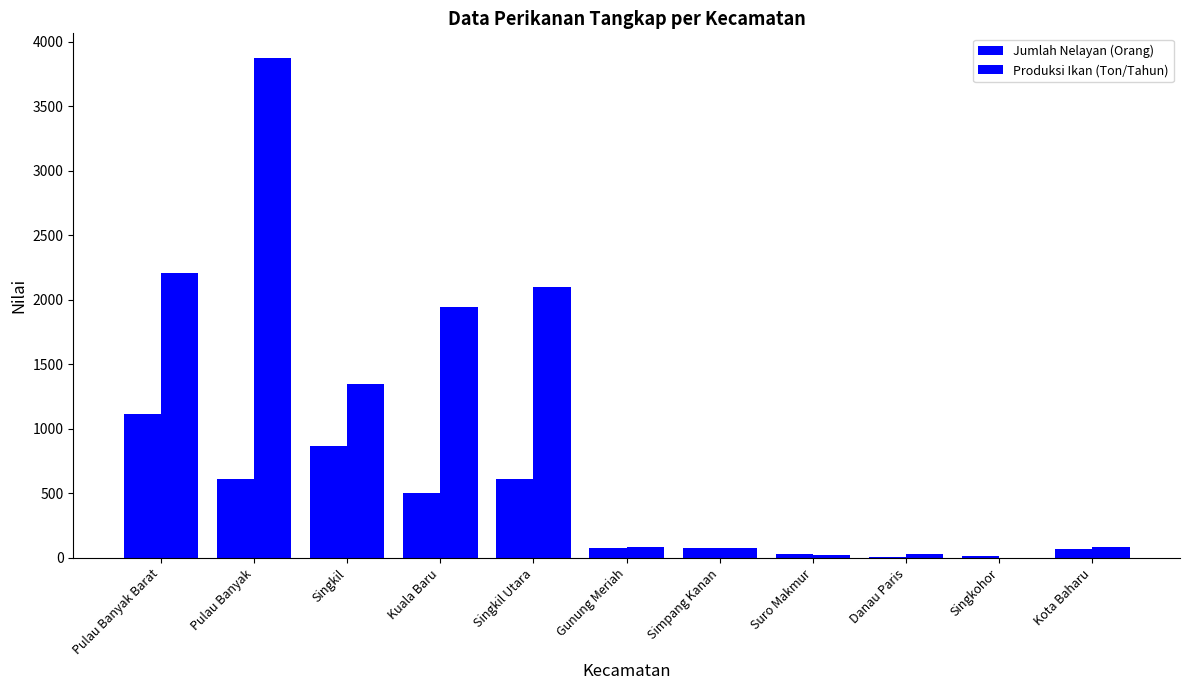

How many data points in Produksi Ikan (Ton/Tahun) are above 82?

6